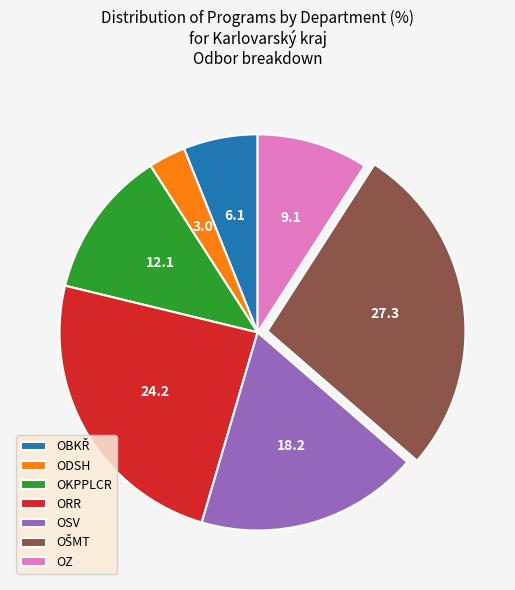

What is the smallest slice in the pie chart?

ODSH